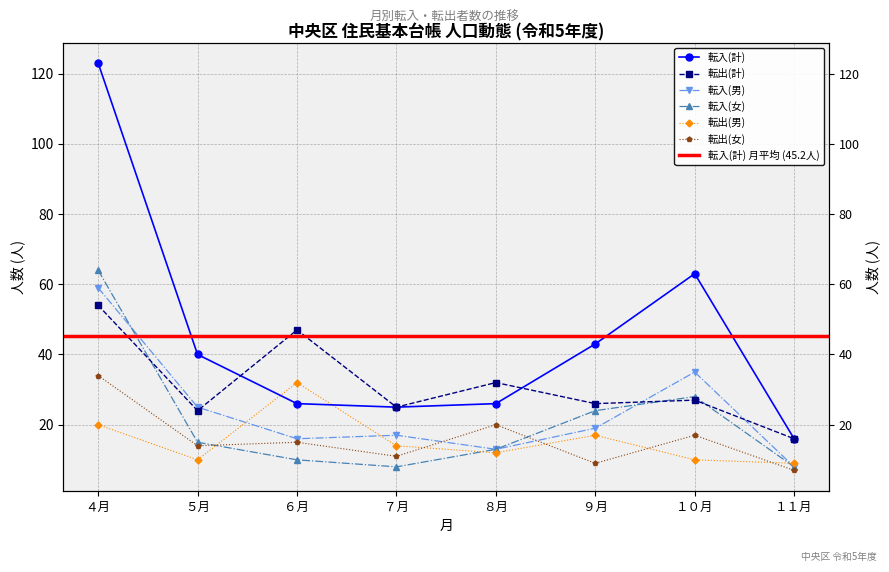

Is it true that 転入(女) equals 16 at ６月?

False